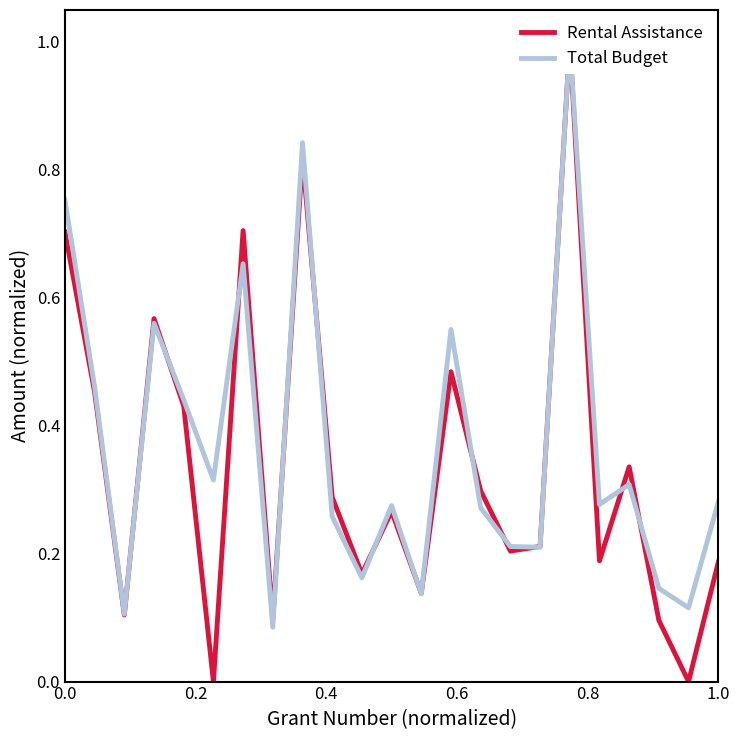

How many positive values does the Rental Assistance series have?

21